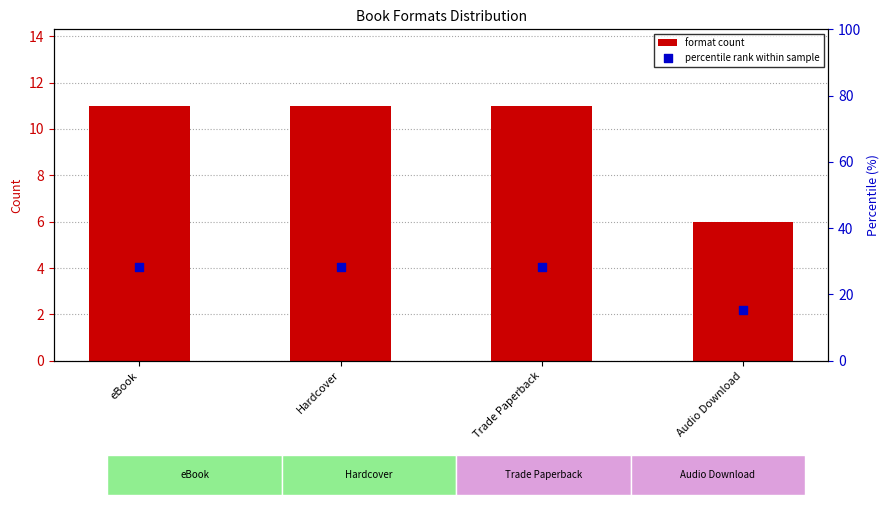

Which series contains the highest Y value?

percentile rank within sample